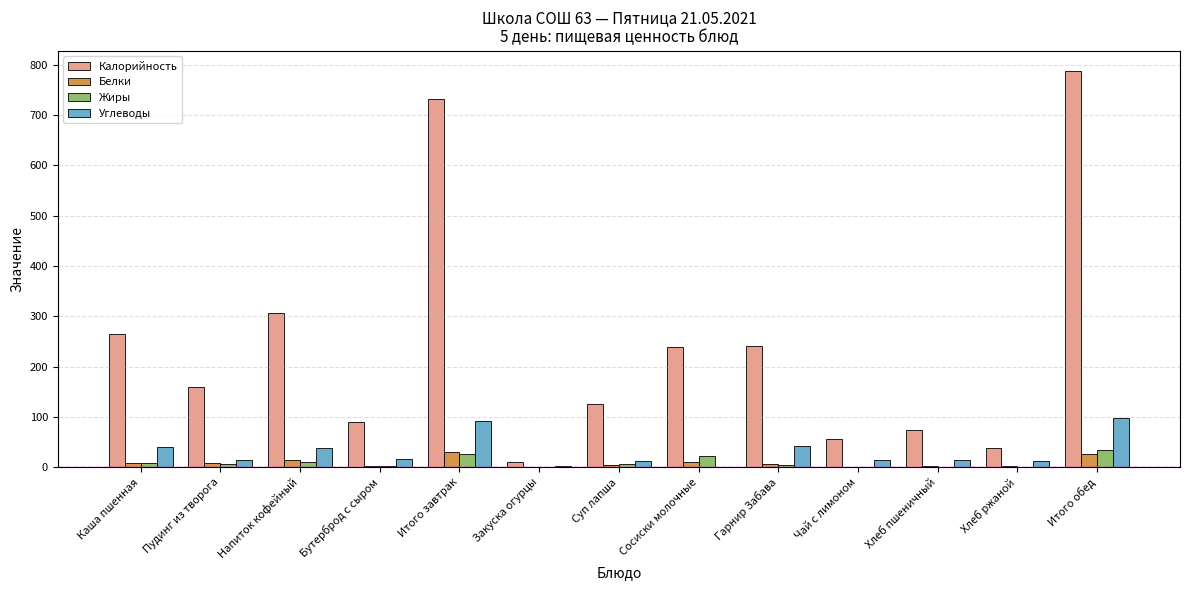

Where does the Калорийность series first go above 160?

Каша пшенная